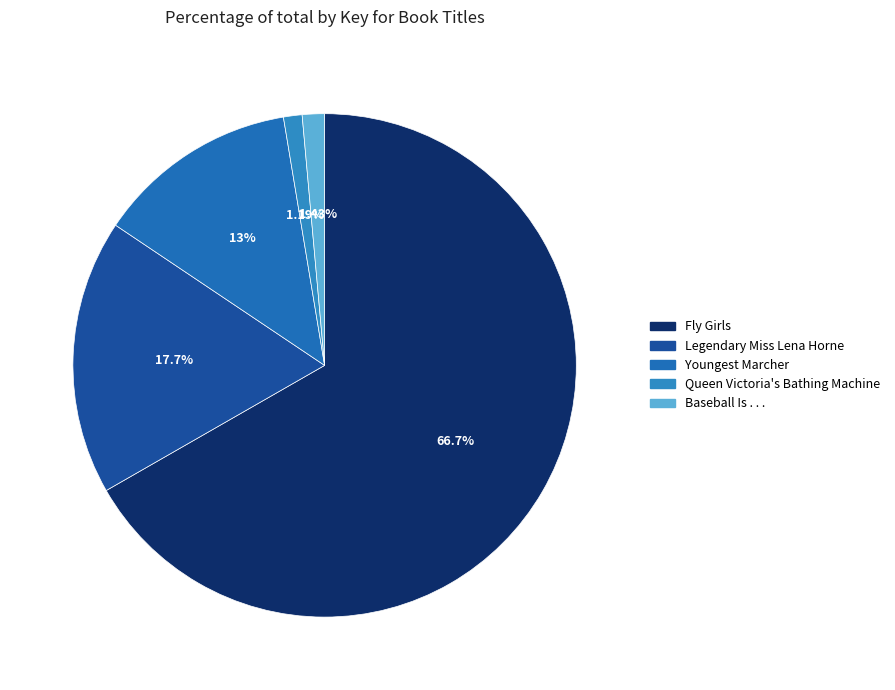

Do Fly Girls and Youngest Marcher together represent more than half of the pie?

Yes